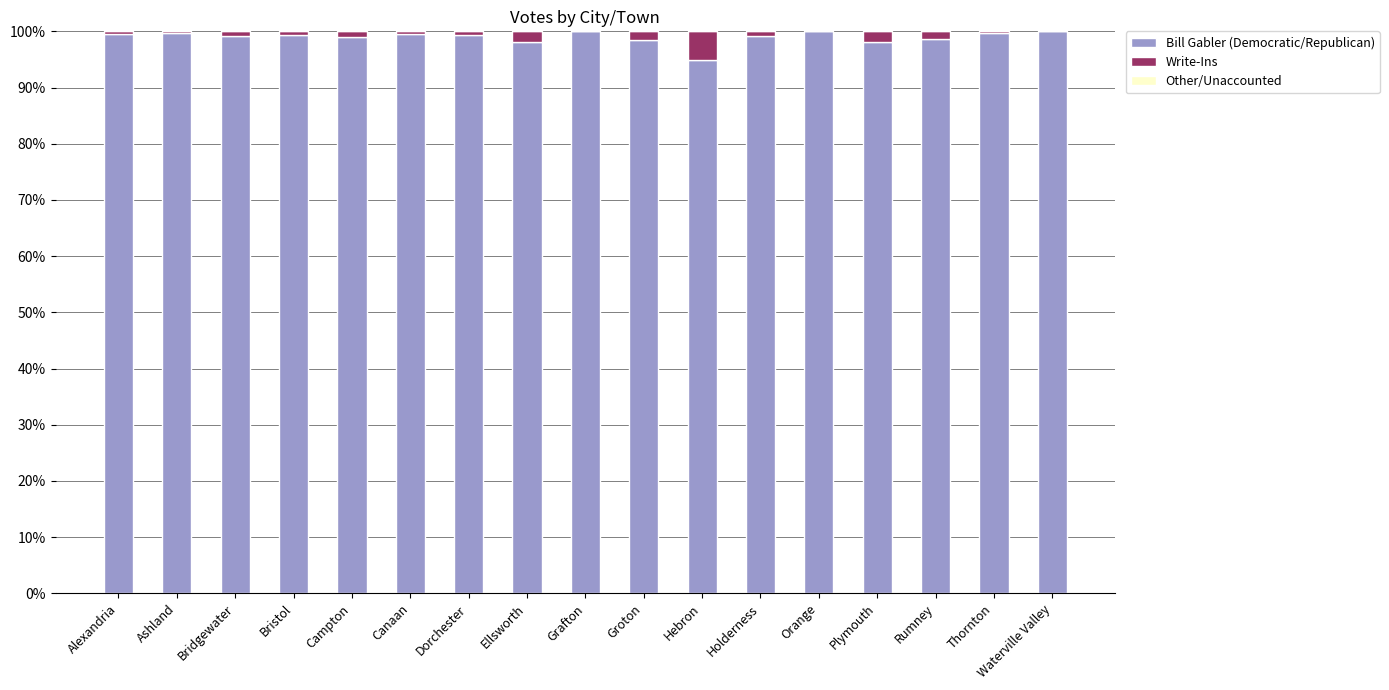

What is the highest value of the Bill Gabler (Democratic/Republican) series?

100.0